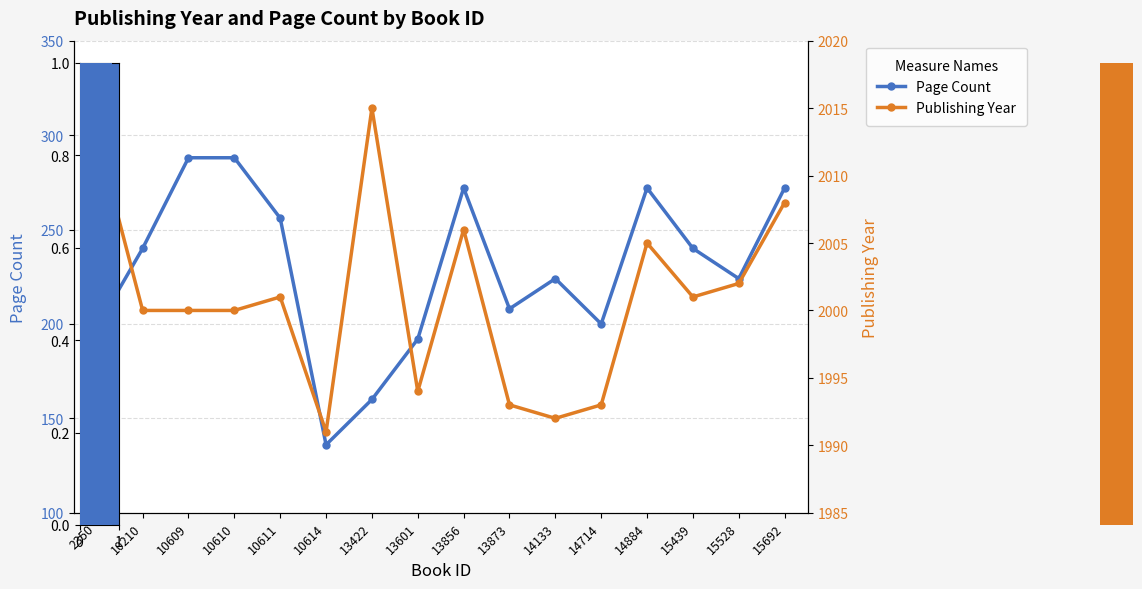

What is the spread (max minus min) of values at 10609?

1712